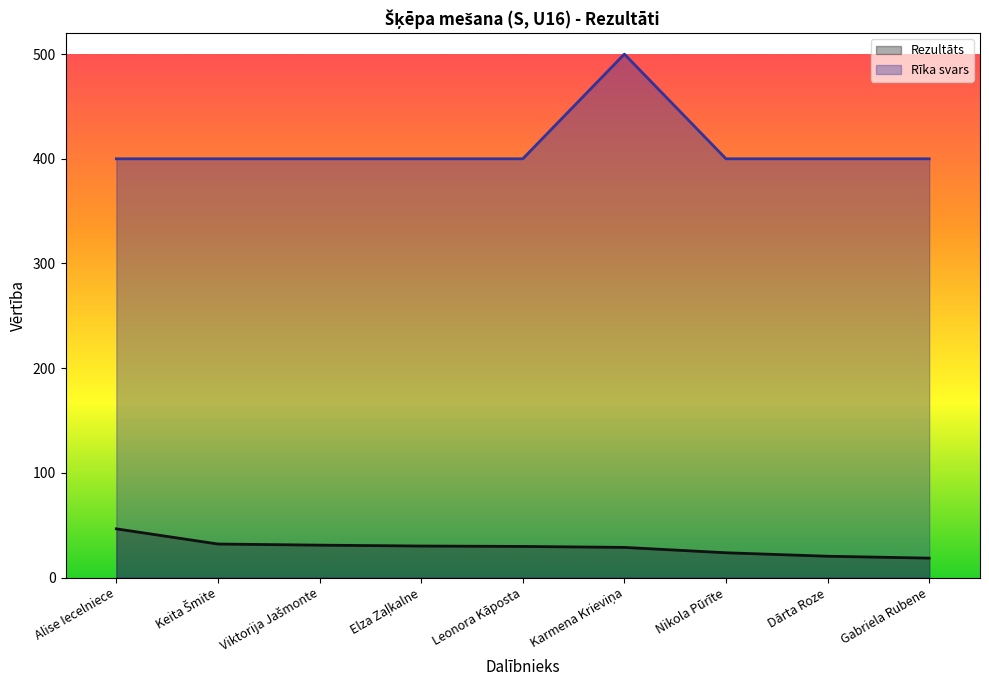

The value of Rezultāts at Gabriela Rubene is 27.9. True or false?

False